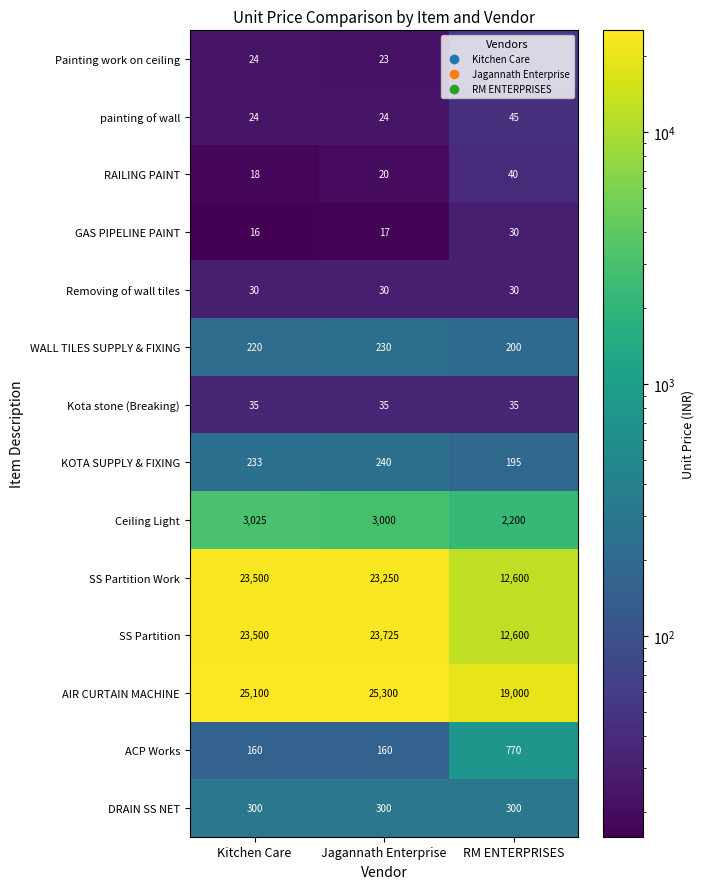

What is the total value across all series at Kitchen Care?

76185